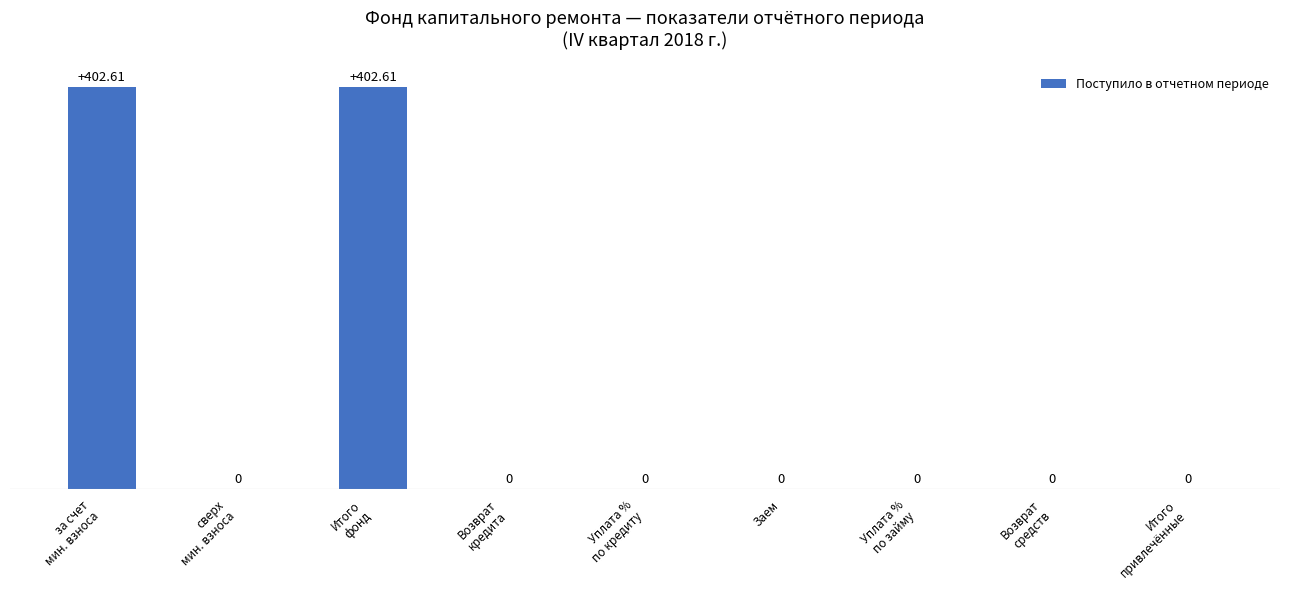

How many values exceed 0?

2